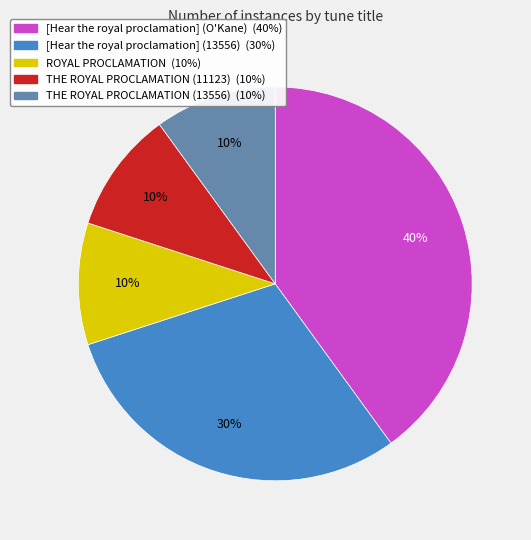

True or false: THE ROYAL PROCLAMATION (13556) accounts for 10% of the total.

True